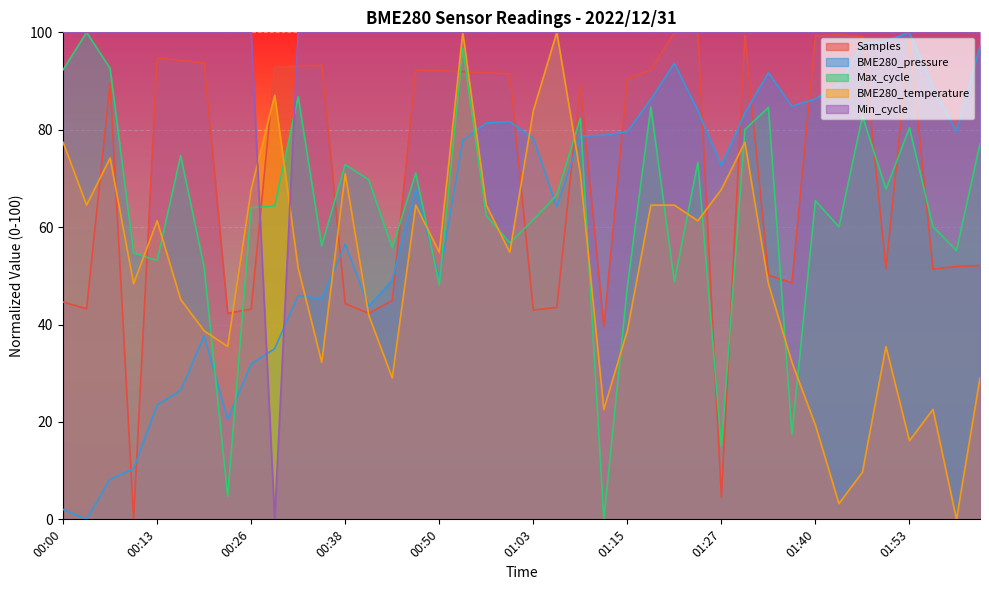

How many lines are shown in the chart?

5